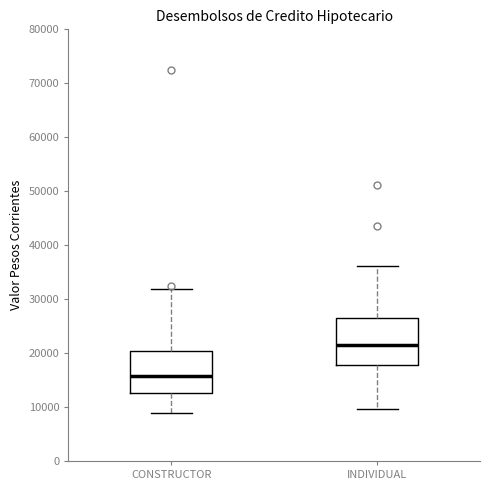

Which box's median line is the lowest?

CONSTRUCTOR